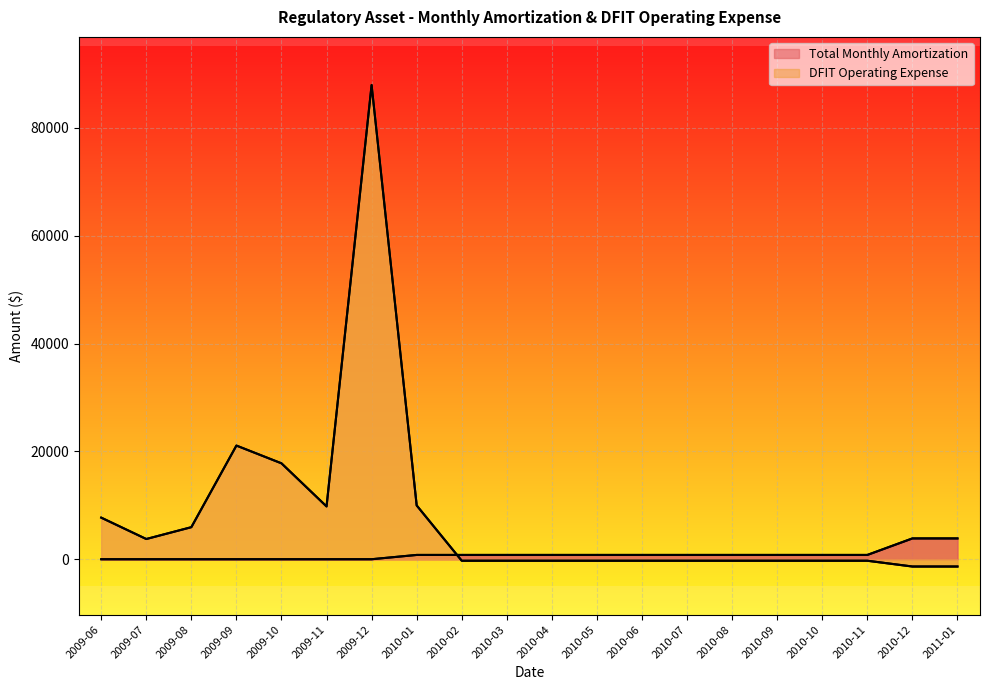

Which series has the largest total across all categories?

DFIT Operating Expense